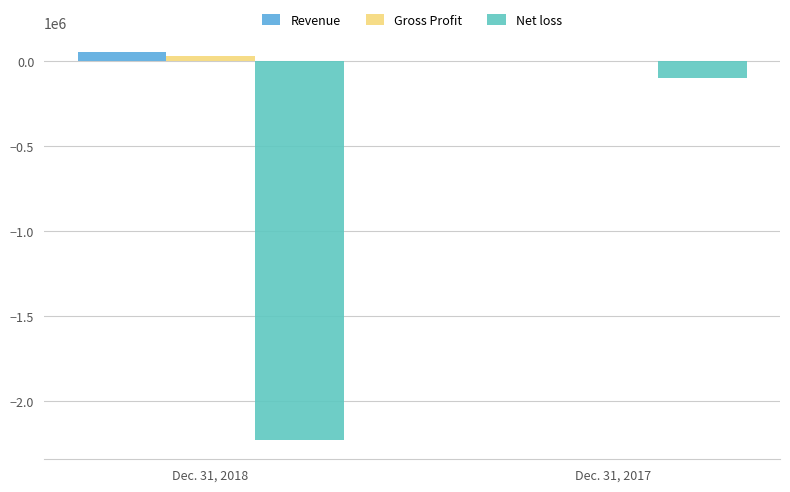

Reading left to right, transcribe all the data shown in this chart.

Revenue: Dec. 31, 2018=51331	Dec. 31, 2017=0
Gross Profit: Dec. 31, 2018=28330	Dec. 31, 2017=0
Net loss: Dec. 31, 2018=-2228620	Dec. 31, 2017=-102904